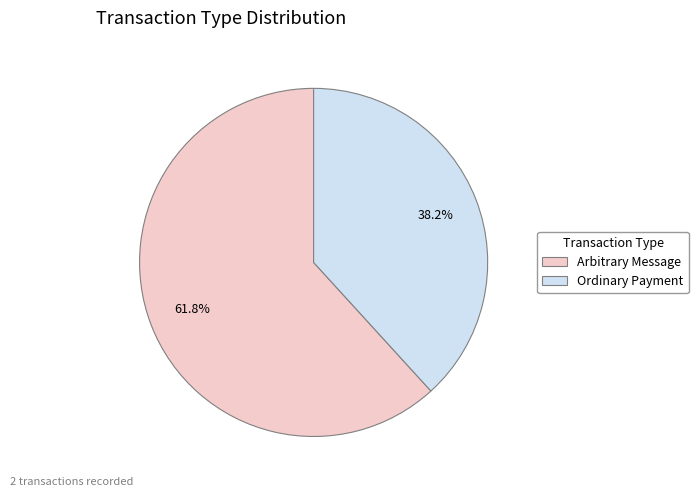

To the nearest percent, what portion does Ordinary Payment represent?

38%